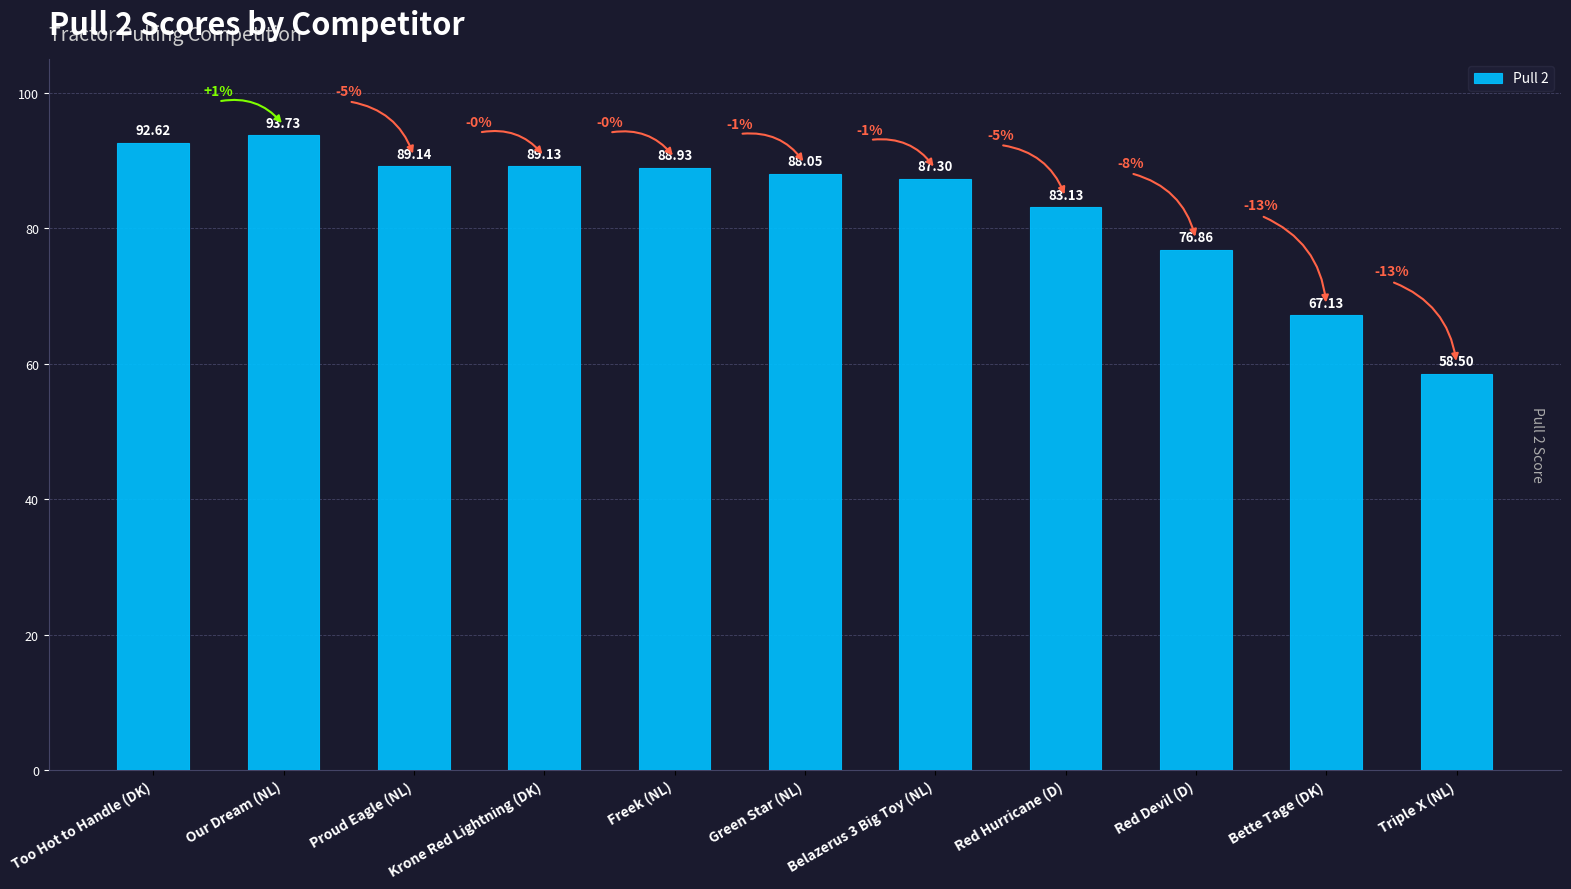

Which has a higher value, Proud Eagle (NL) or Krone Red Lightning (DK)?

Proud Eagle (NL)